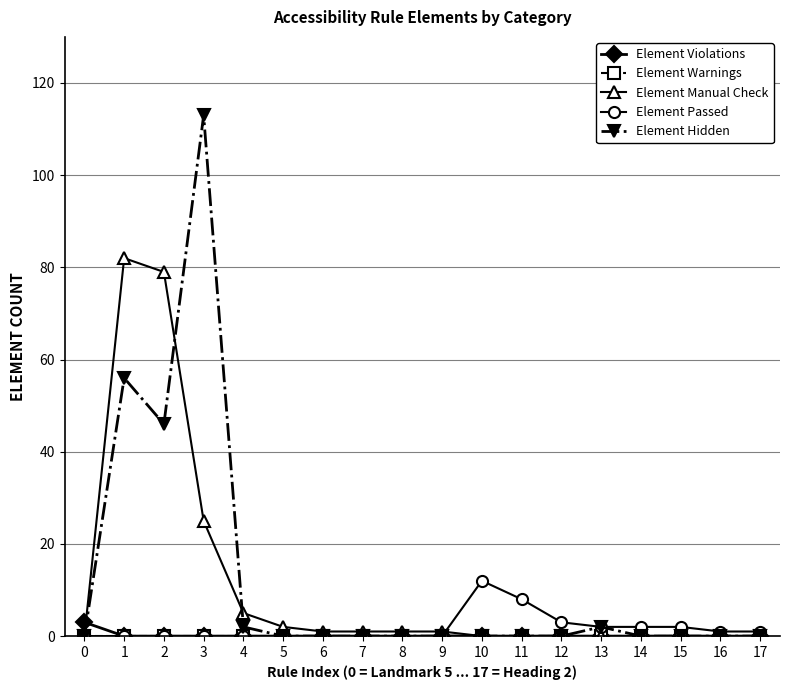

The value of Element Manual Check at 1 is 82. True or false?

True